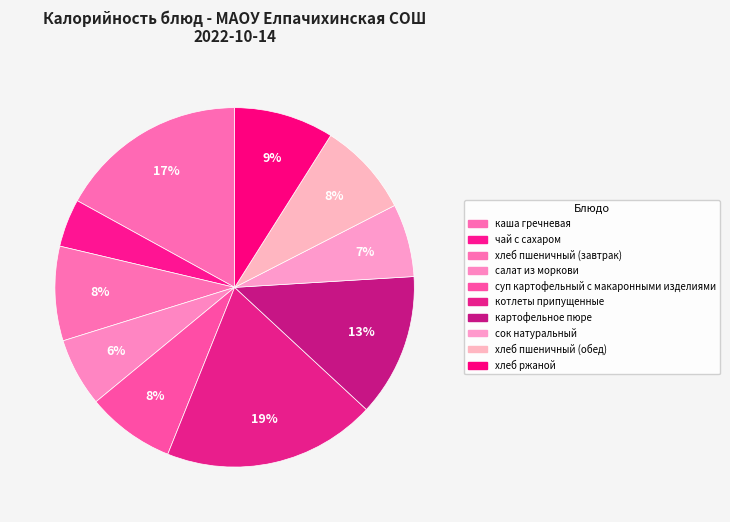

How many slices are in this pie chart?

10